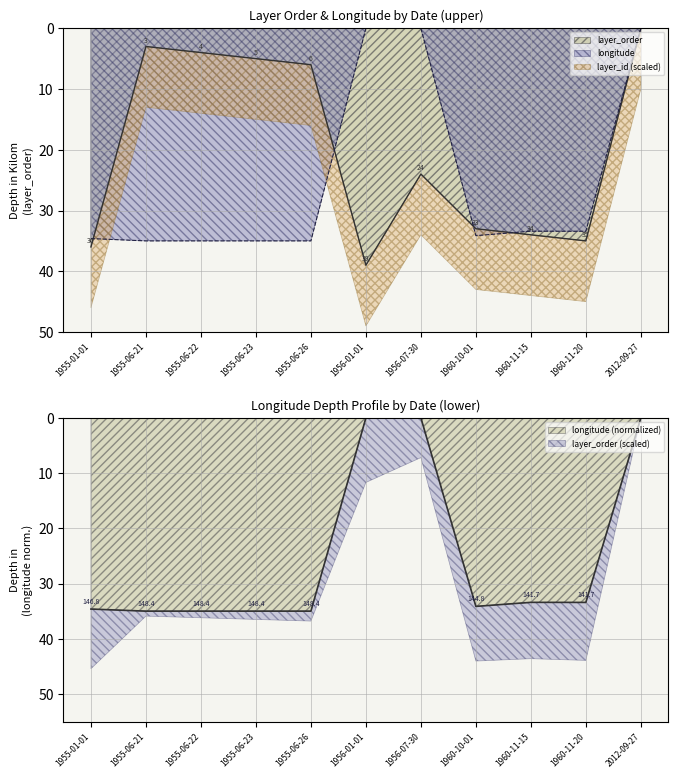

Is the value of layer_order at 1960-10-01 greater than the value of longitude at 1960-11-20?

No